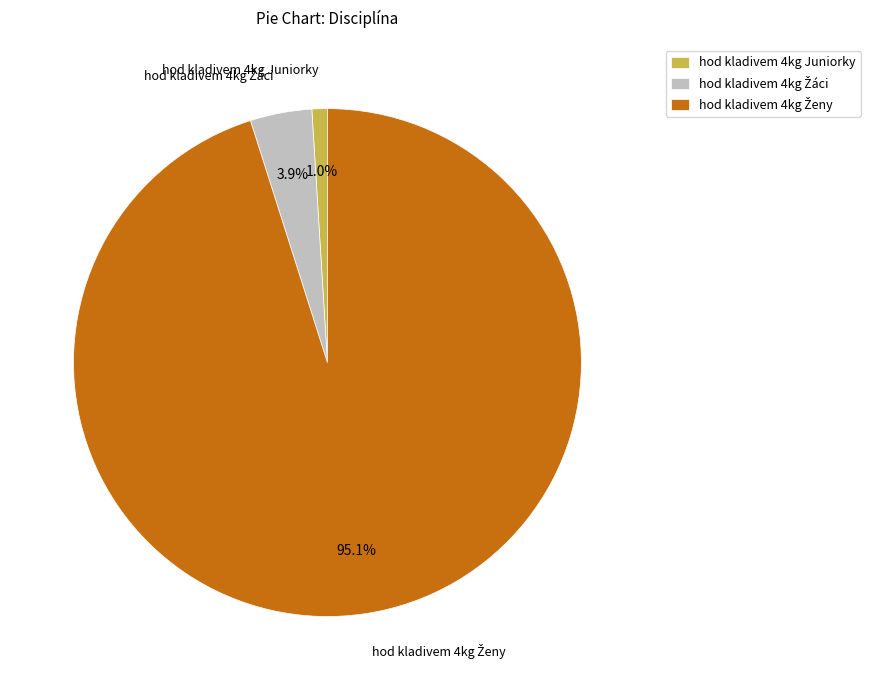

What is the smallest slice in the pie chart?

hod kladivem 4kg Juniorky